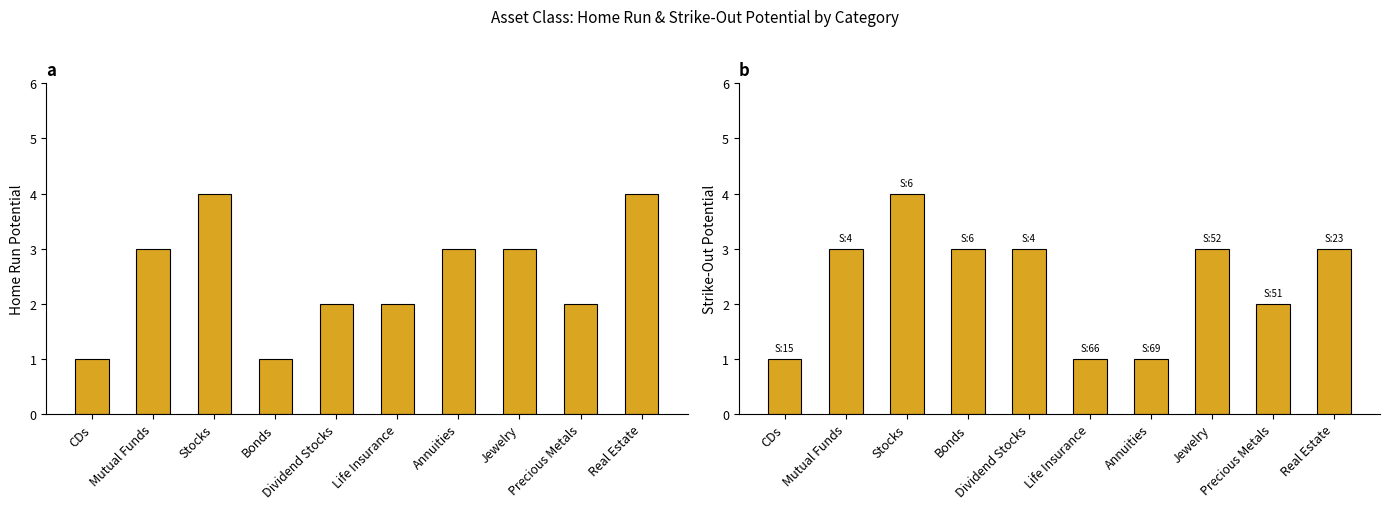

Which category has the lowest value across all series?

CDs